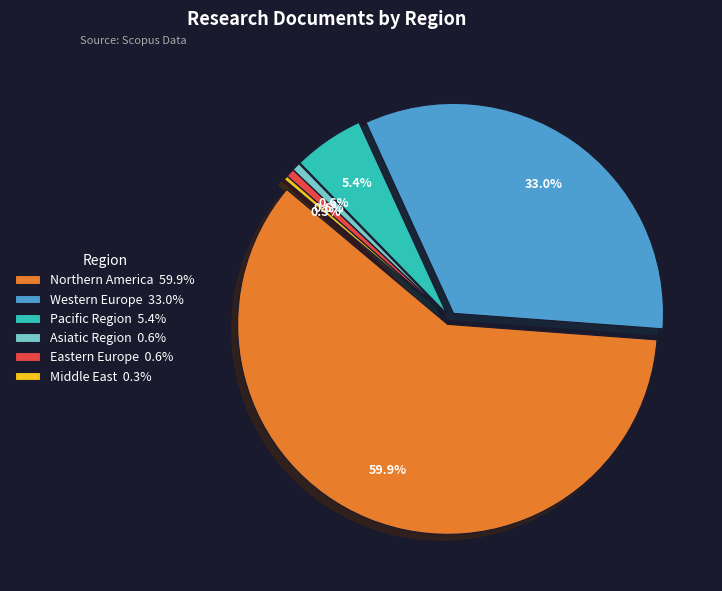

Combined, what portion of the pie is Northern America and Middle East?

60.3%